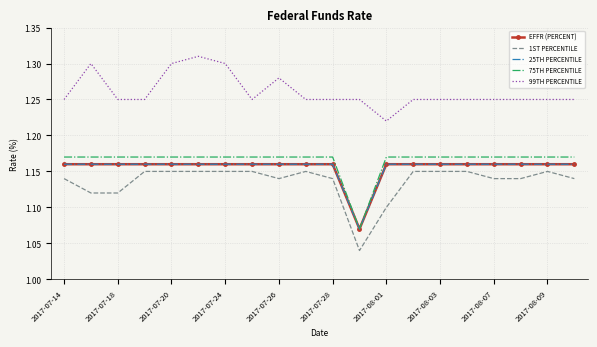

What is the value of the EFFR (PERCENT) point at the 5th from the left?

1.2